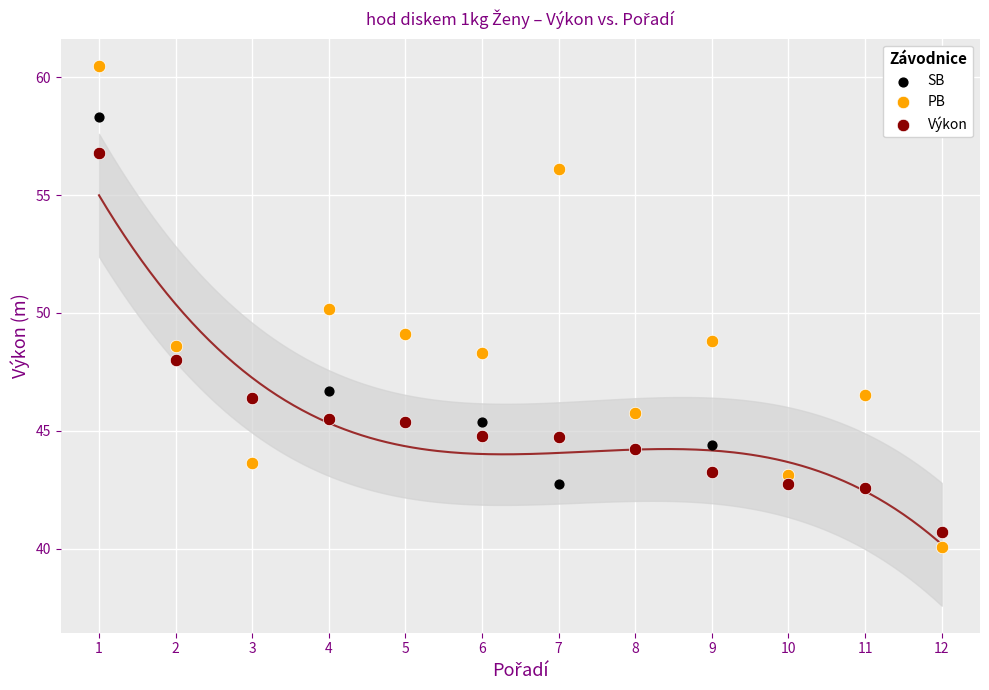

What are all the series names shown in the legend?

SB, PB, Výkon